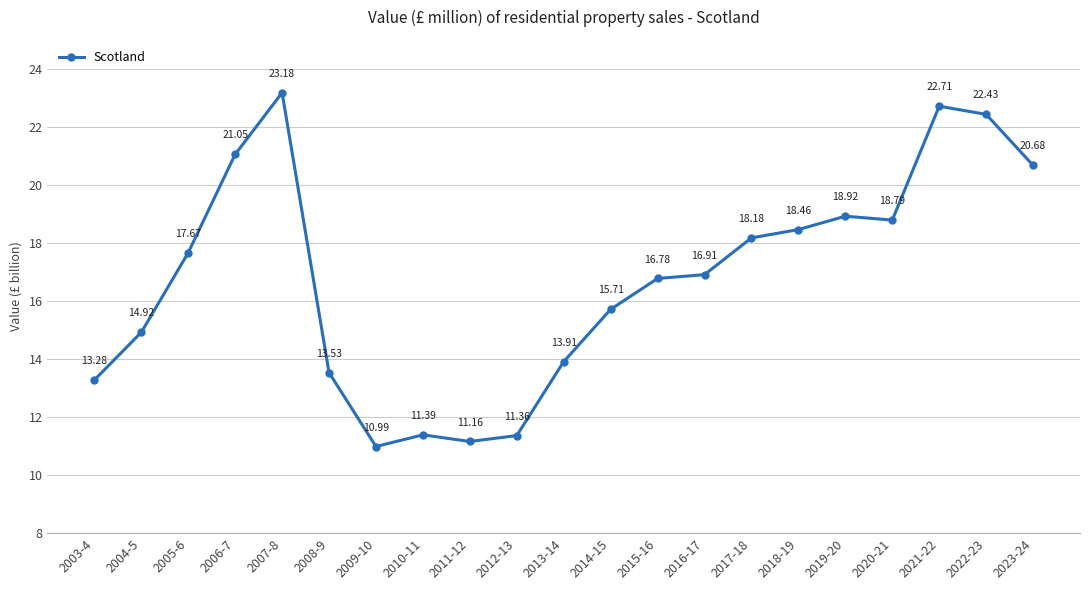

List the labels in order of value, largest first.

2007-8, 2021-22, 2022-23, 2006-7, 2023-24, 2019-20, 2020-21, 2018-19, 2017-18, 2005-6, 2016-17, 2015-16, 2014-15, 2004-5, 2013-14, 2008-9, 2003-4, 2010-11, 2012-13, 2011-12, 2009-10